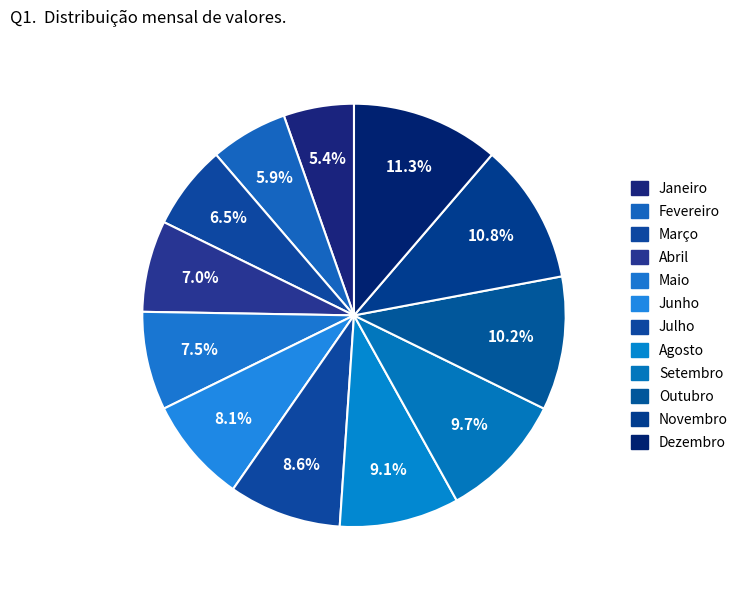

Count the number of slices in the pie.

12